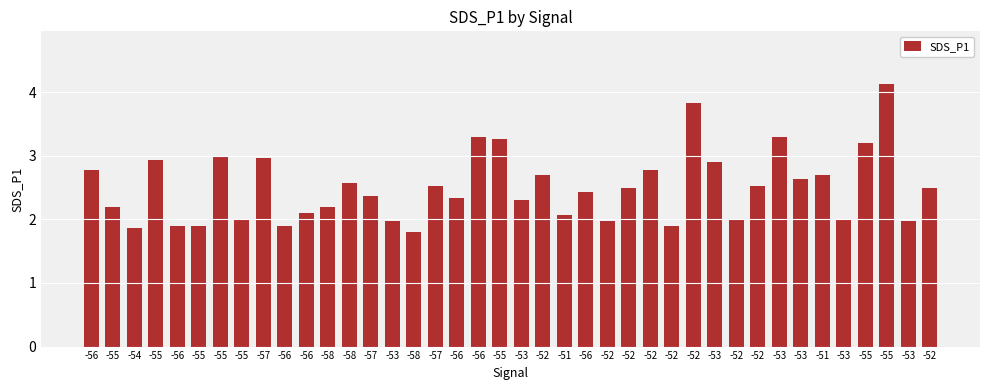

How many bars are there in total?

40